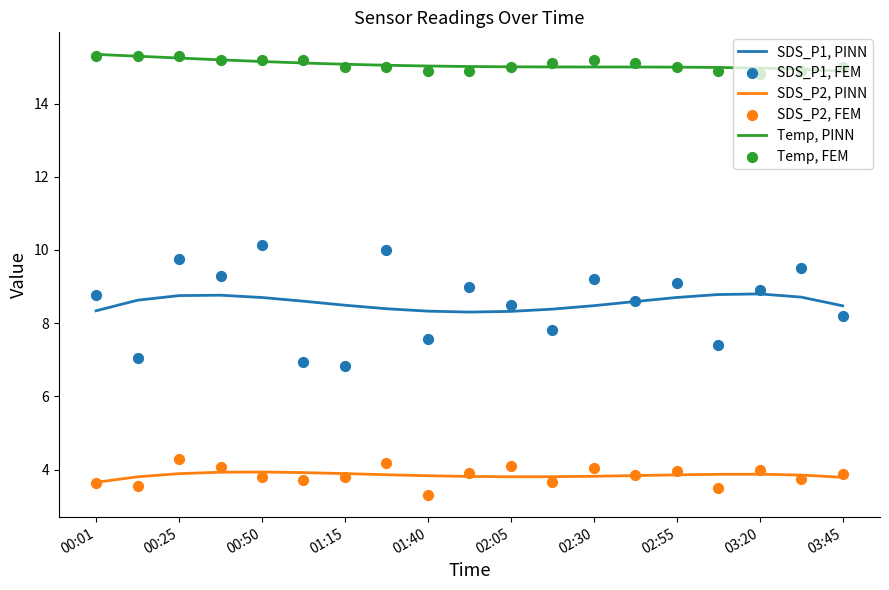

What is the highest value of the Temp, PINN series?

15.3